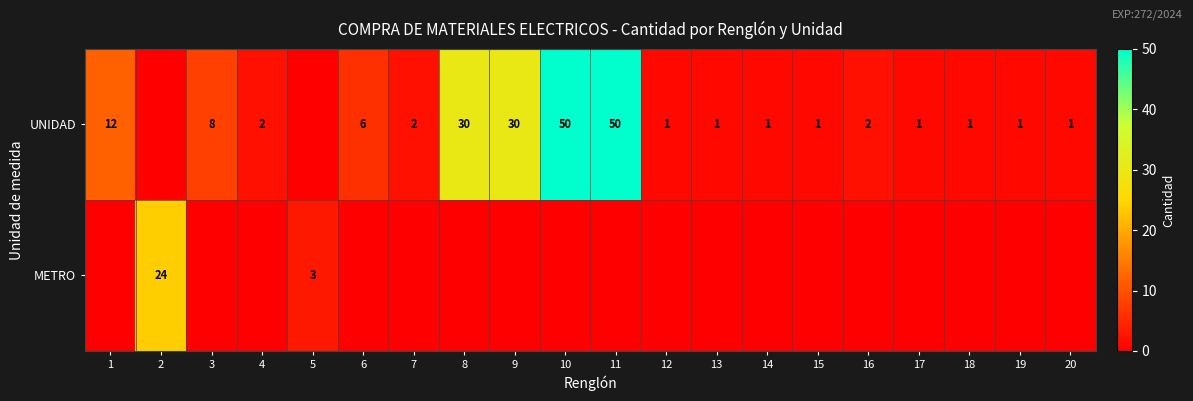

What is the maximum value shown in the chart?

50